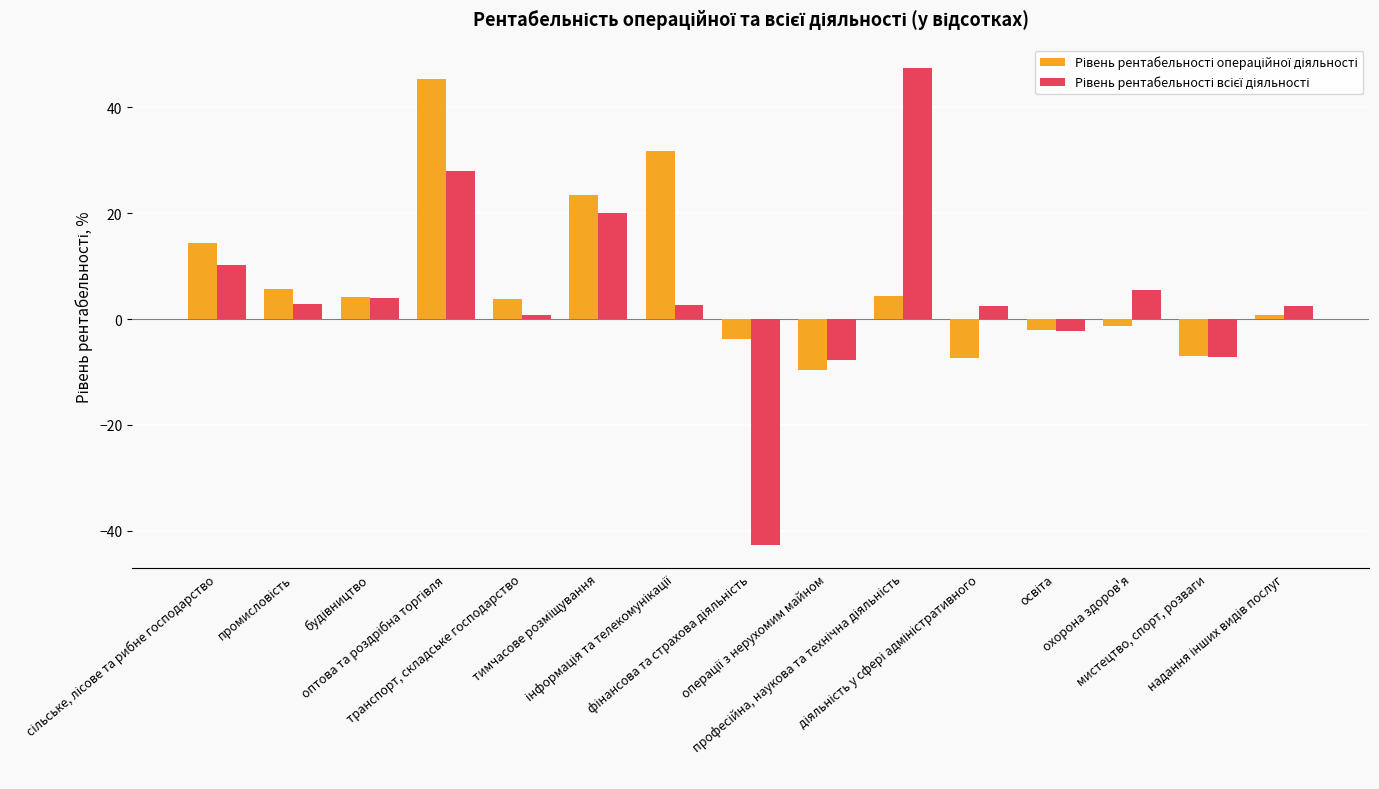

What is the minimum value shown in the chart?

-42.6